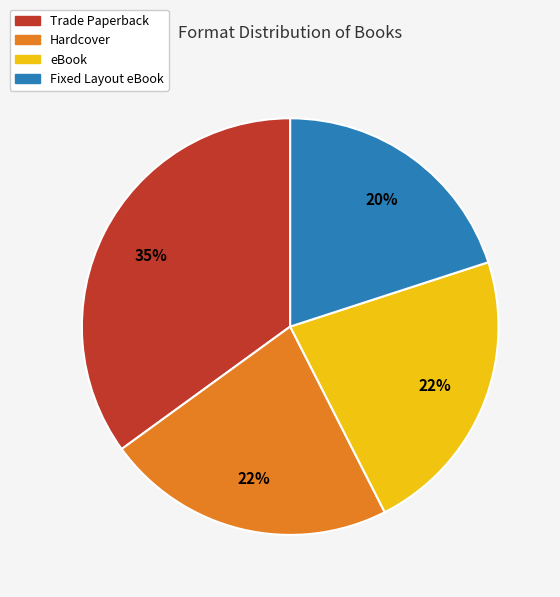

Does any single category account for the majority?

No